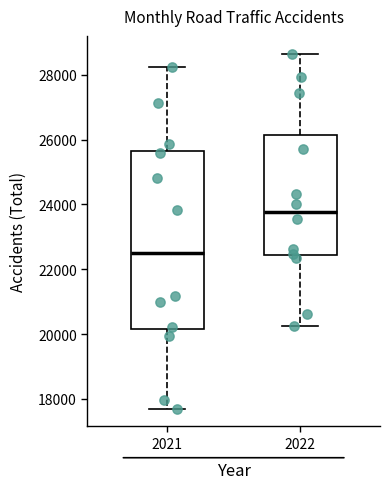

Reading left to right, transcribe this box plot: for each box, give where its median line is, the range the box spans, and where its two whiskers end, as read against the y-axis. The values are not printed on the chart, so give them approximately, as read against the axis.

2021: median 22600, box 20200 to 25600, whiskers 17600 to 28200
2022: median 23800, box 22400 to 26200, whiskers 20200 to 28600